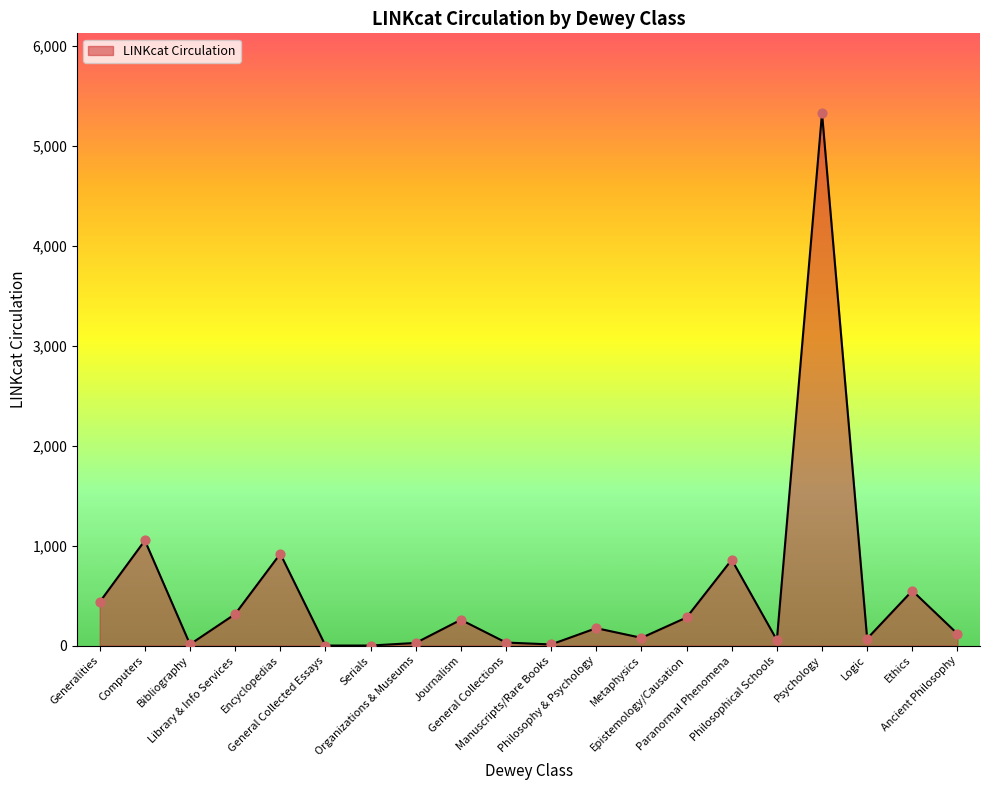

Between Paranormal Phenomena and Encyclopedias, which is larger?

Encyclopedias